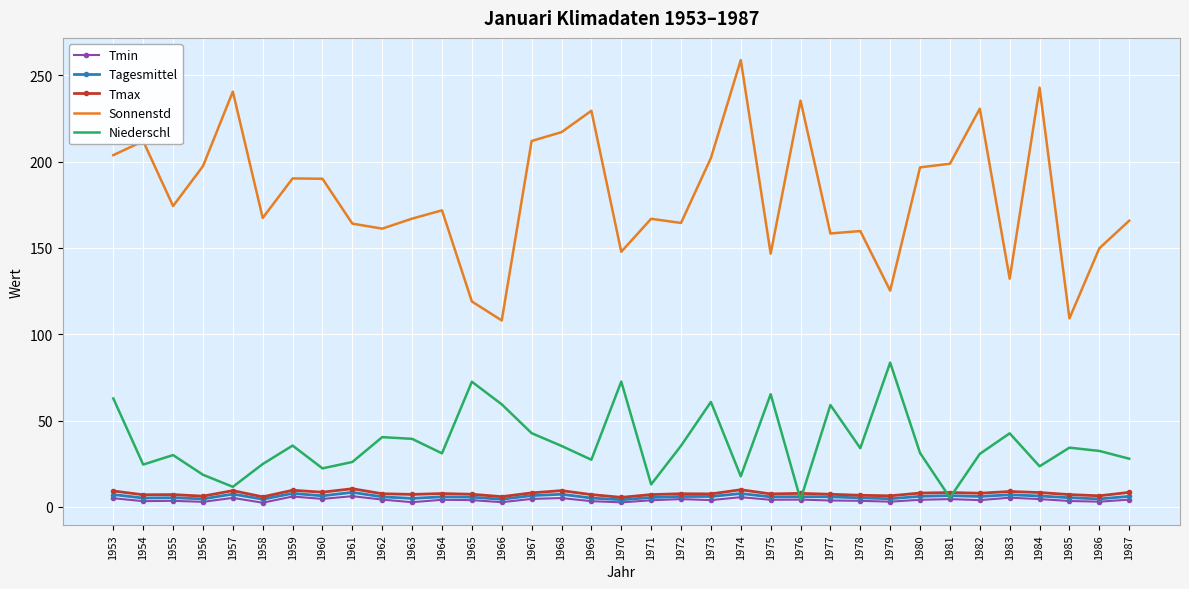

Which series has the largest range (max minus min)?

Sonnenstd